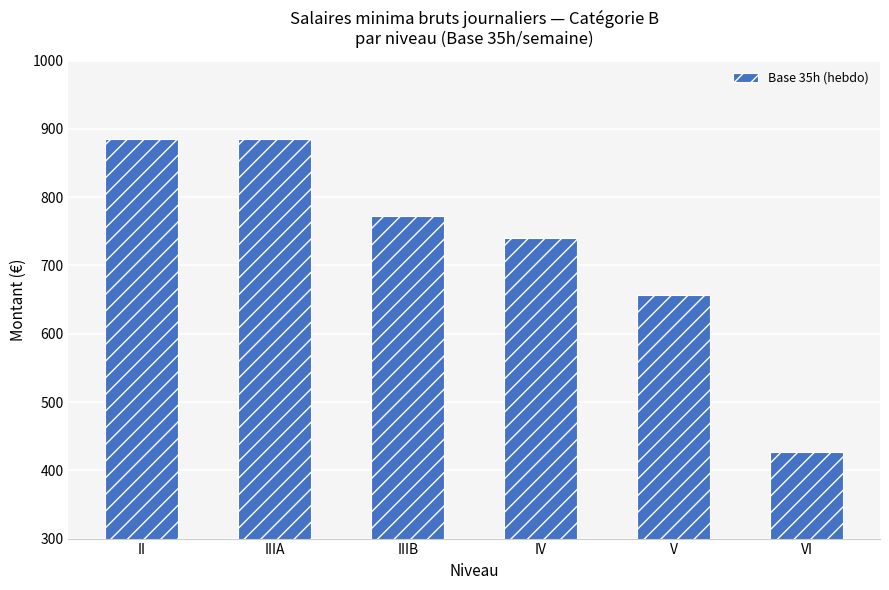

What is the sum of the values at II and IIIB?

1657.3